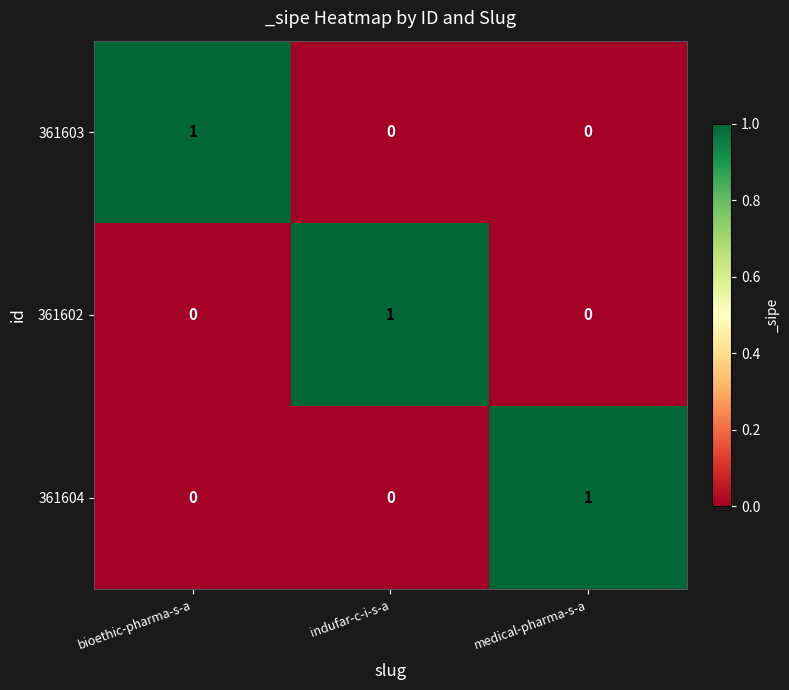

What is the maximum value shown in the chart?

1